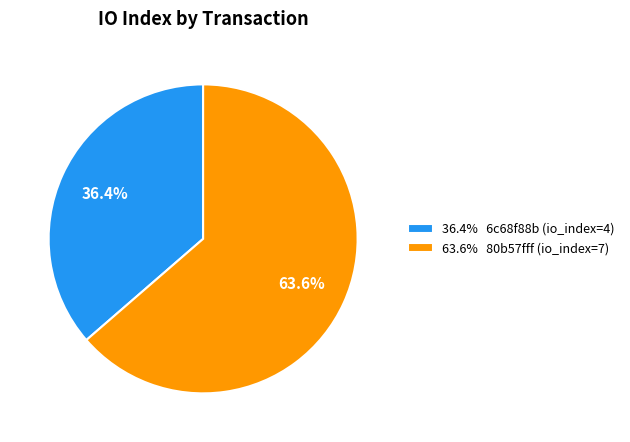

Which has a higher value, 36.4% 6c68f88b (io_index=4) or 63.6% 80b57fff (io_index=7)?

63.6% 80b57fff (io_index=7)